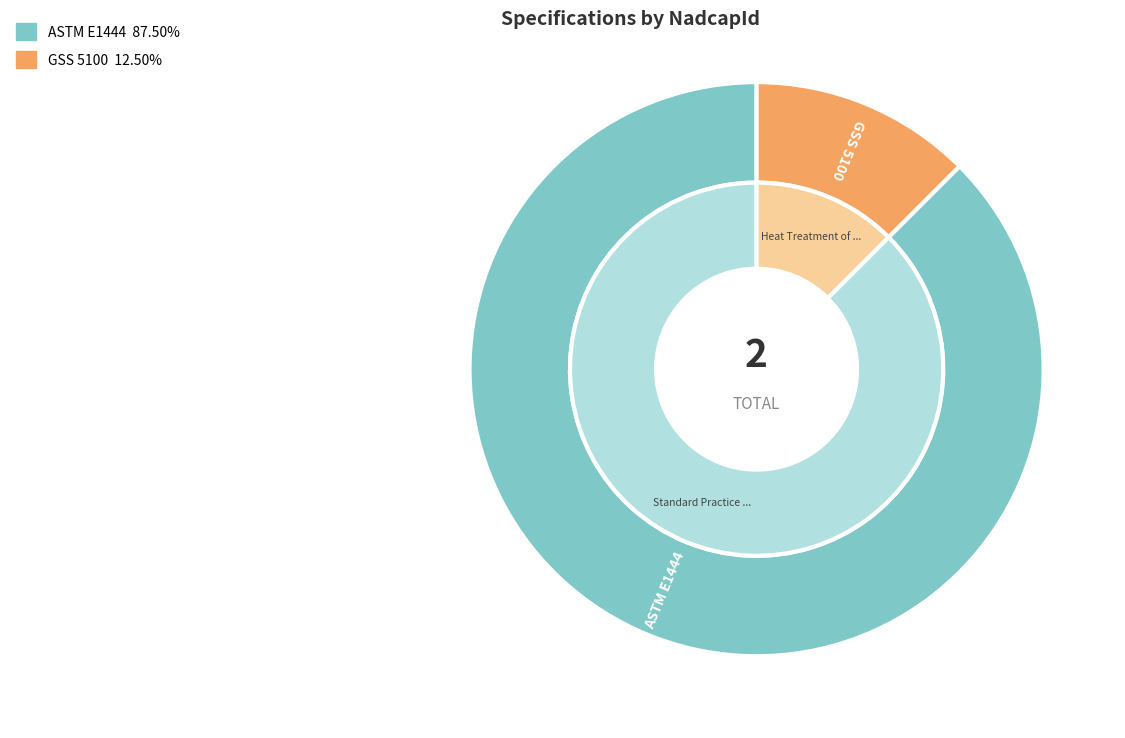

Combined, what portion of the pie is ASTM E1444 and GSS 5100?

100.0%